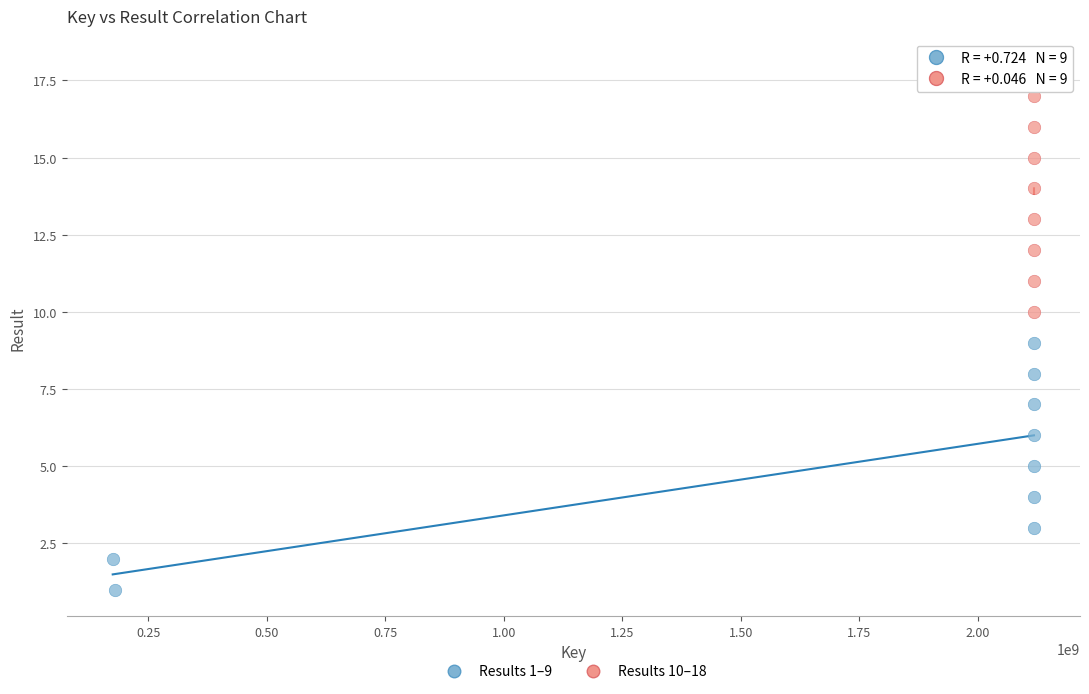

Which series reaches the maximum Y coordinate?

Results 10–18